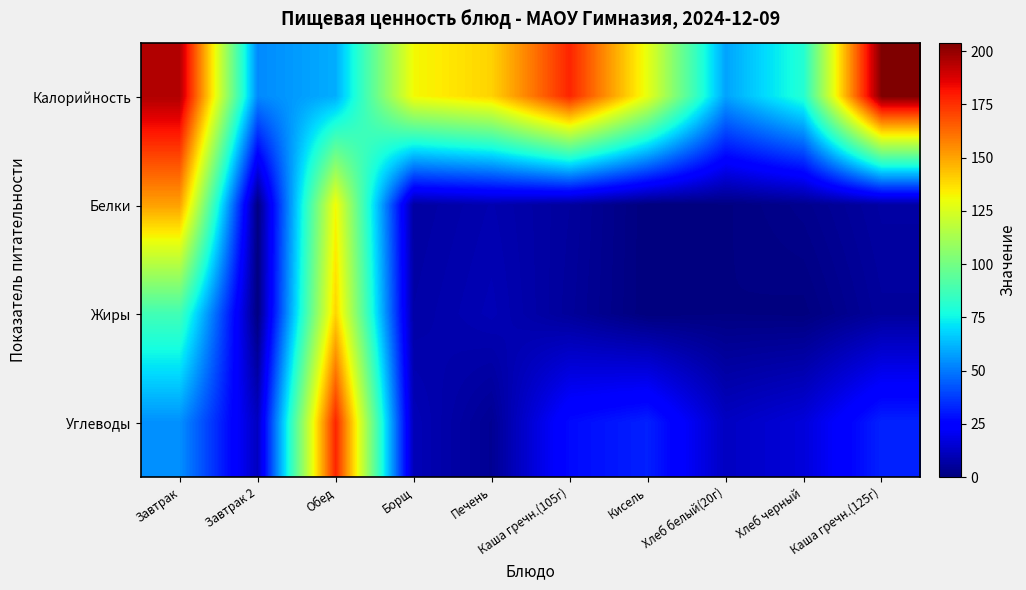

Reading left to right, what are all the values shown in this chart?

Калорийность: Завтрак=195.0	Завтрак 2=53.3	Обед=60.5	Борщ=131.6	Печень=139.9	Каша гречн.(105г)=177.7	Кисель=128.2	Хлеб белый(20г)=58.4	Хлеб черный=80.4	Каша гречн.(125г)=203.9
Белки: Завтрак=150.8	Завтрак 2=0.5	Обед=131.6	Борщ=6.4	Печень=8.9	Каша гречн.(105г)=5.6	Кисель=0.0	Хлеб белый(20г)=0.6	Хлеб черный=2.8	Каша гречн.(125г)=6.6
Жиры: Завтрак=87.6	Завтрак 2=0.5	Обед=139.9	Борщ=7.2	Печень=9.9	Каша гречн.(105г)=5.1	Кисель=0.0	Хлеб белый(20г)=0.8	Хлеб черный=0.4	Каша гречн.(125г)=5.3
Углеводы: Завтрак=54.5	Завтрак 2=11.8	Обед=177.7	Борщ=10.2	Печень=3.8	Каша гречн.(105г)=27.4	Кисель=32.0	Хлеб белый(20г)=12.2	Хлеб черный=16.4	Каша гречн.(125г)=32.4